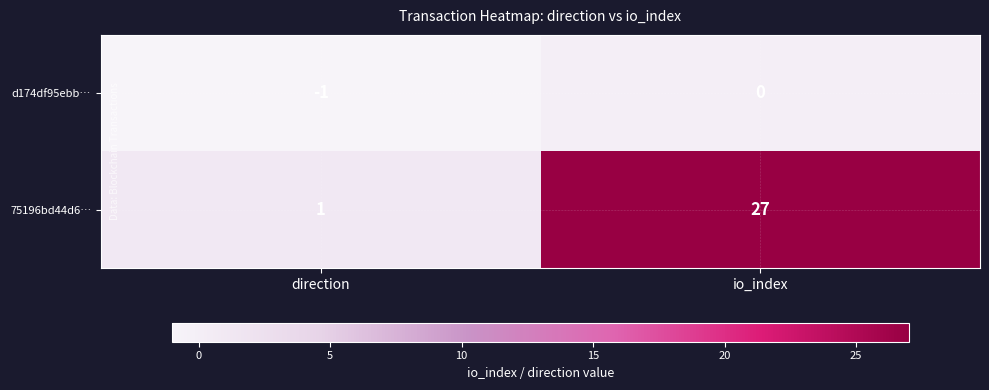

Where is d174df95ebb… nearest to the value 0?

io_index